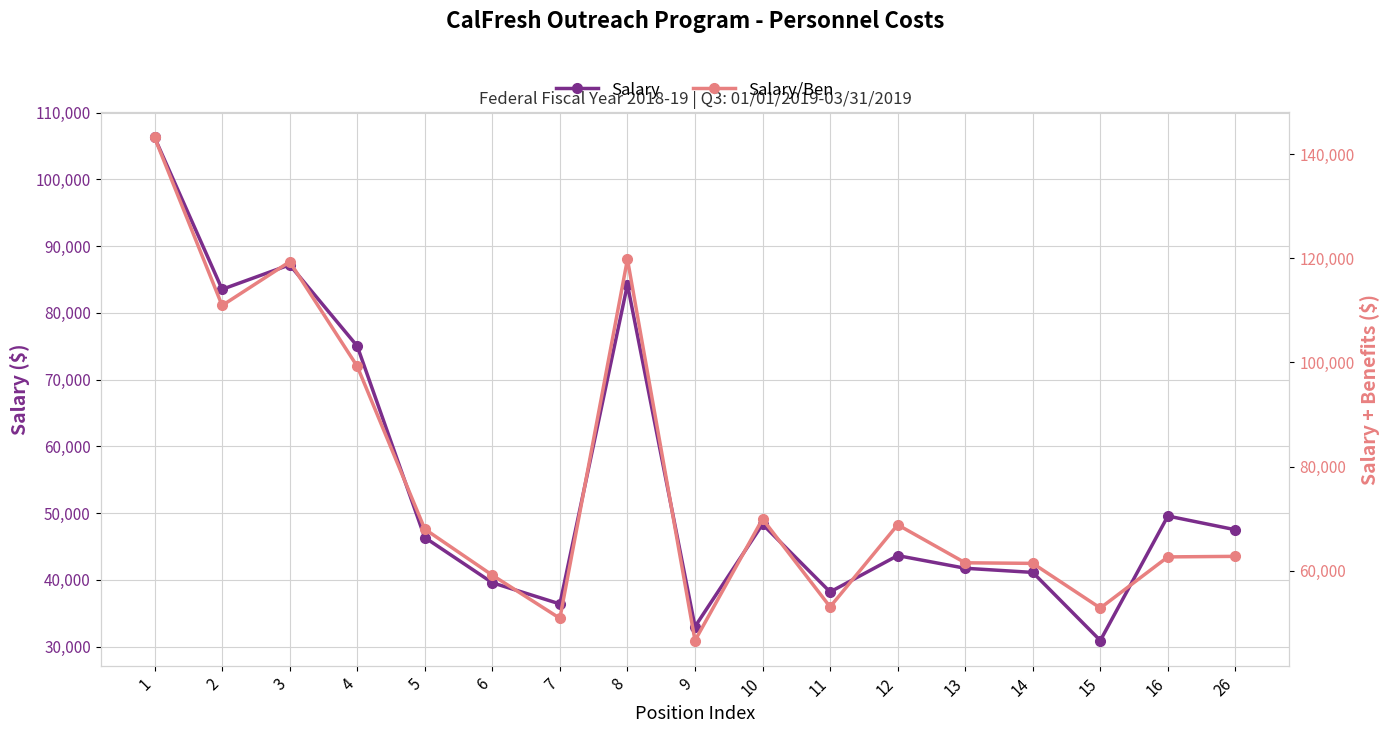

What is the value of the Salary/Ben point at the 8th from the left?

119820.4